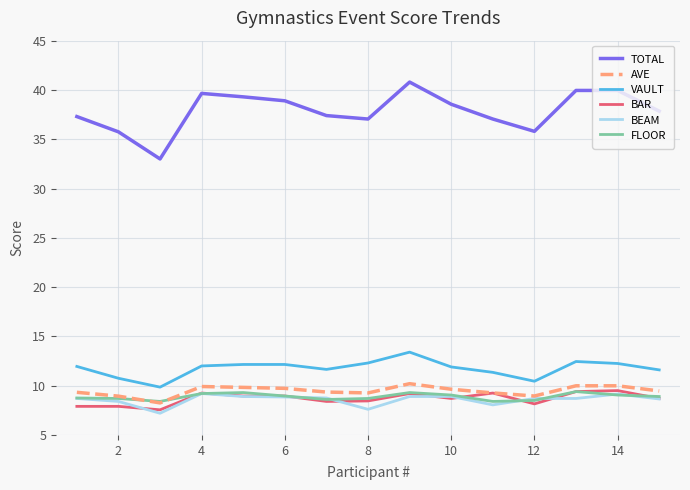

Which series has the largest total across all categories?

TOTAL